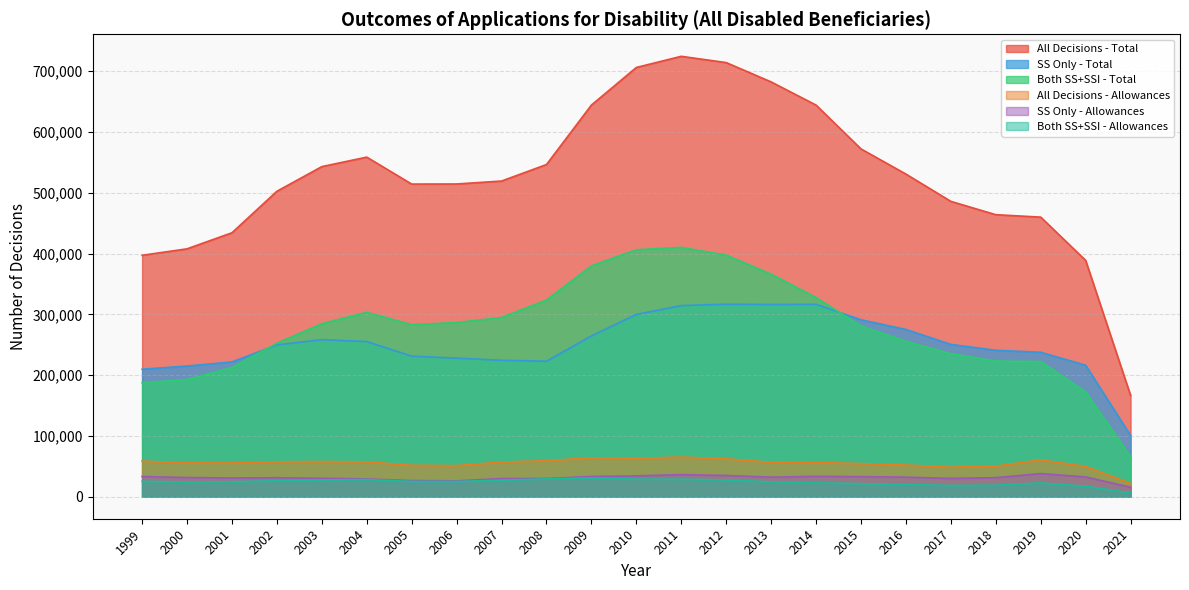

What is the difference between the second highest and second lowest values in the SS Only - Total series?

106857